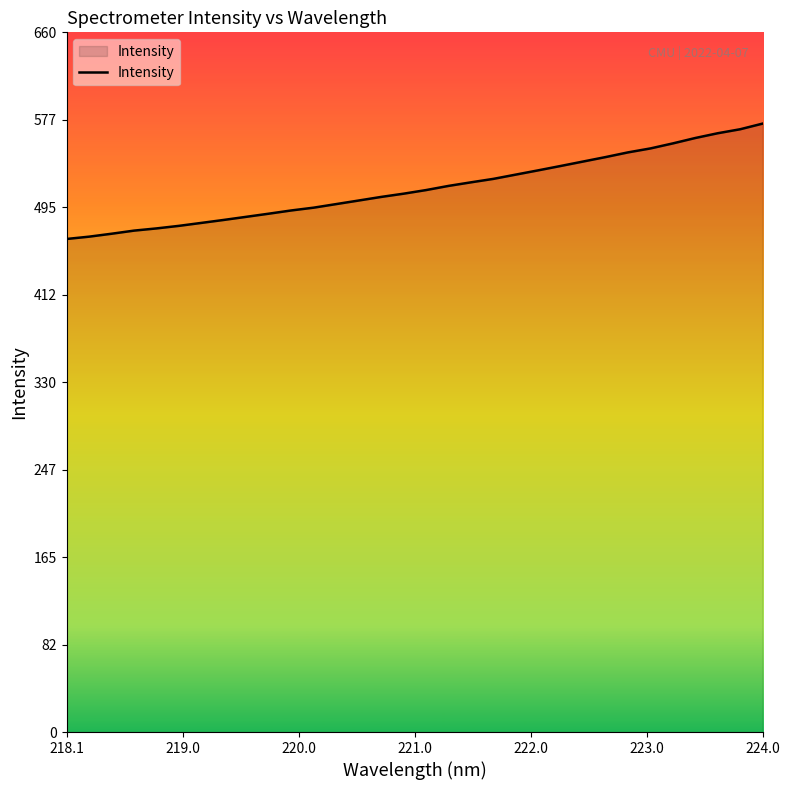

What is the maximum value shown in the chart?

573.9